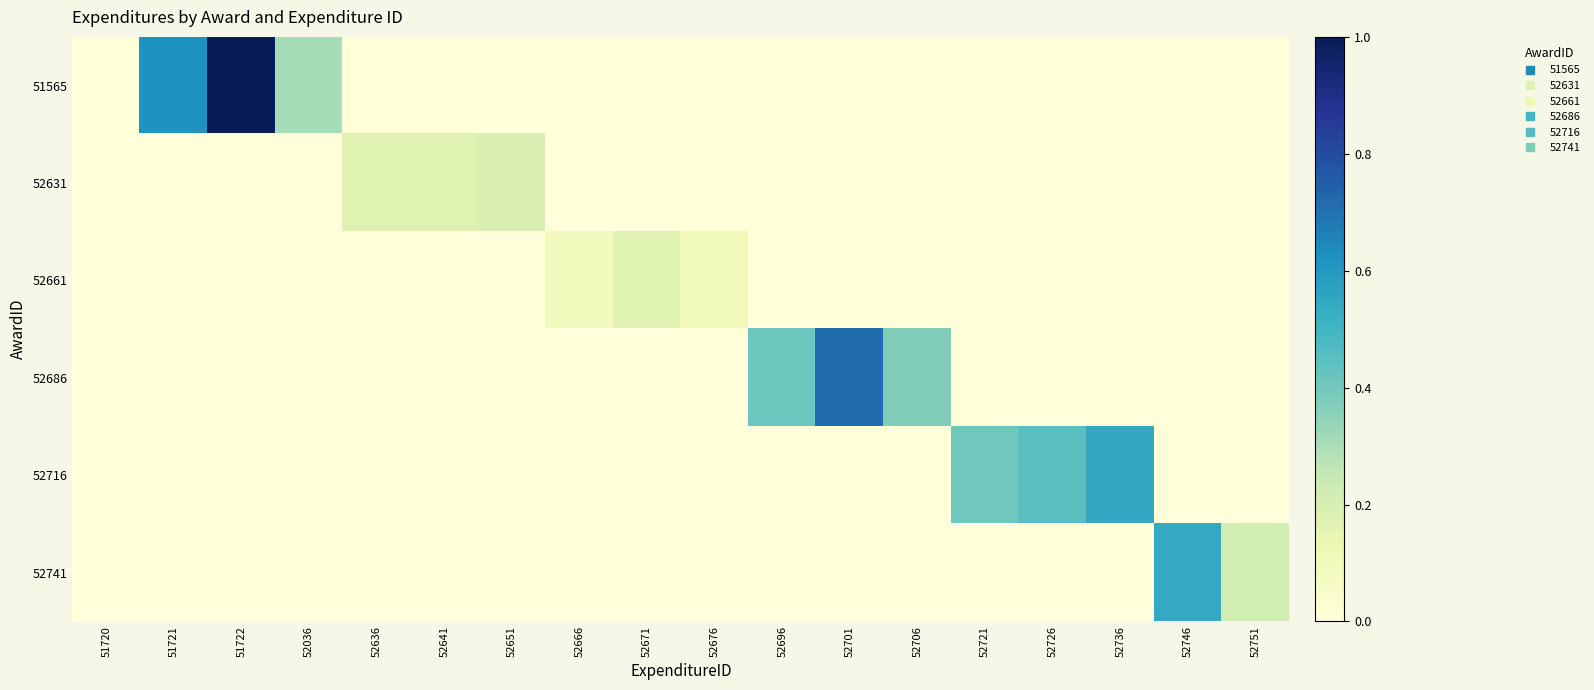

At how many categories does at least one series exceed 0?

17